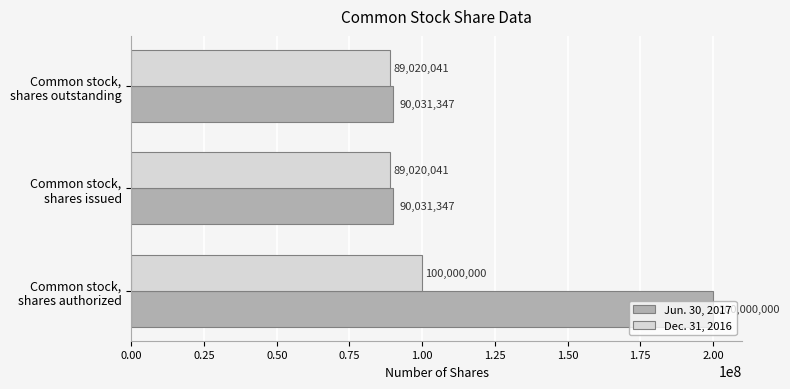

How many distinct data groups are displayed?

2